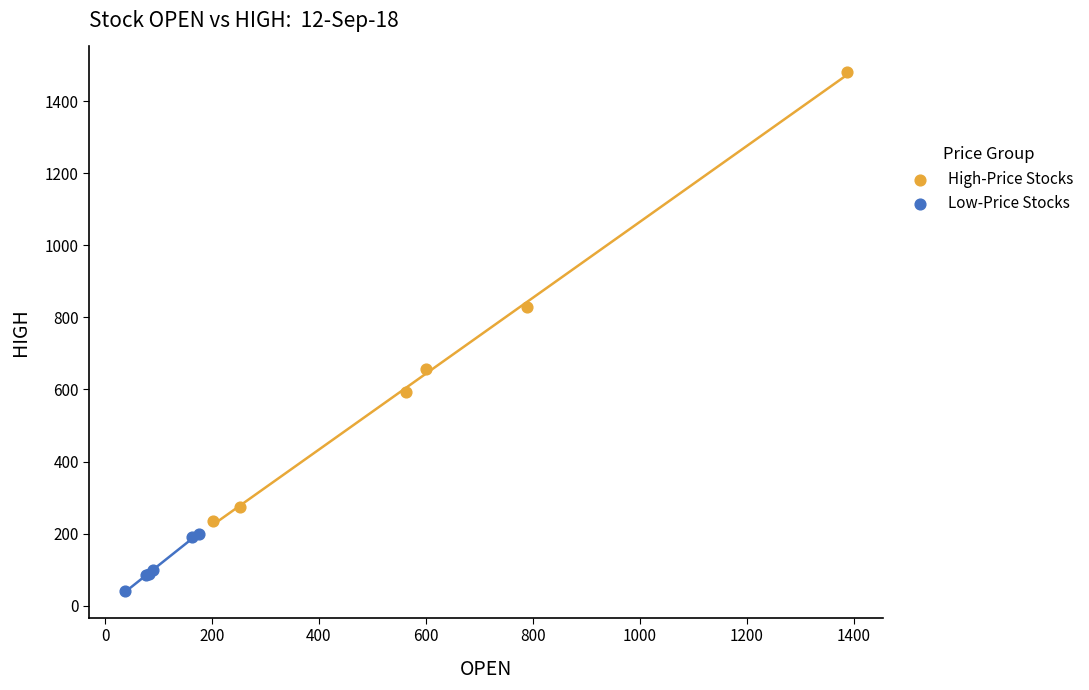

Which series has the largest Y range (max minus min)?

High-Price Stocks